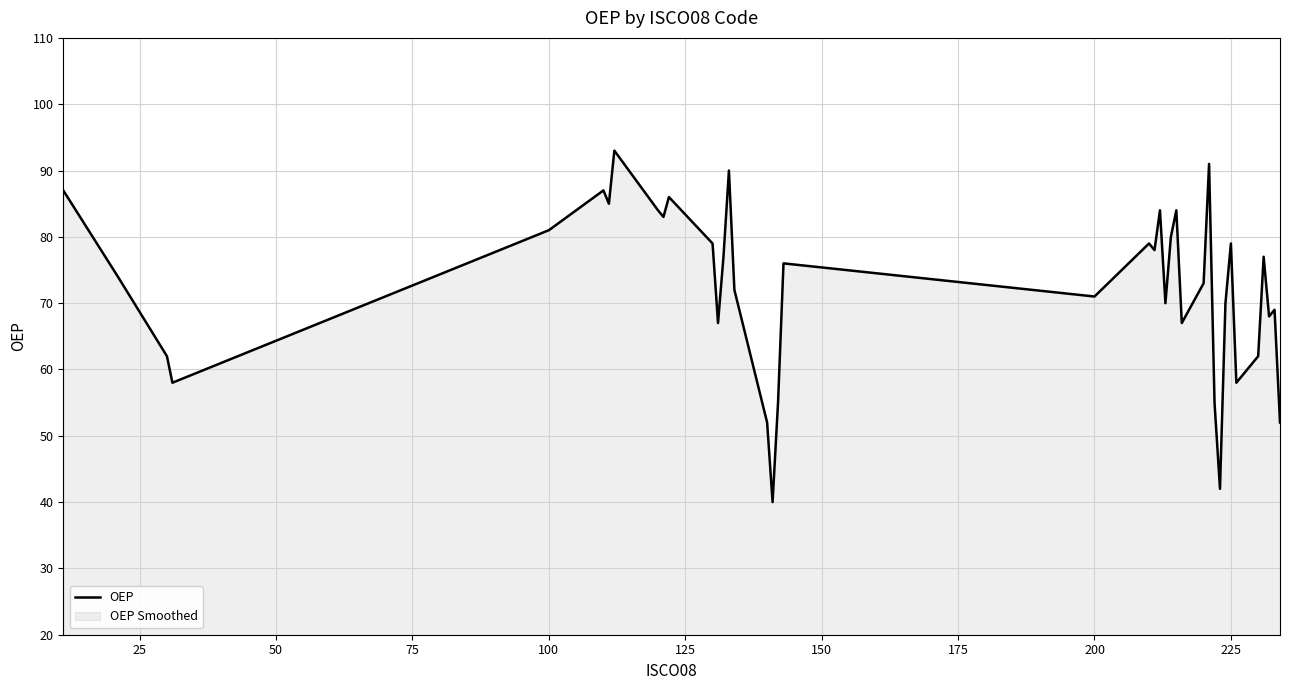

What is the smallest value displayed?

40